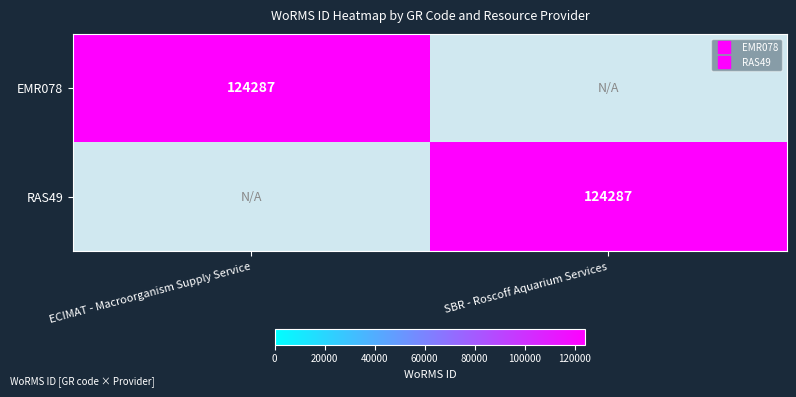

Is the value of EMR078 at ECIMAT - Macroorganism Supply Service greater than the value of RAS49 at ECIMAT - Macroorganism Supply Service?

Yes